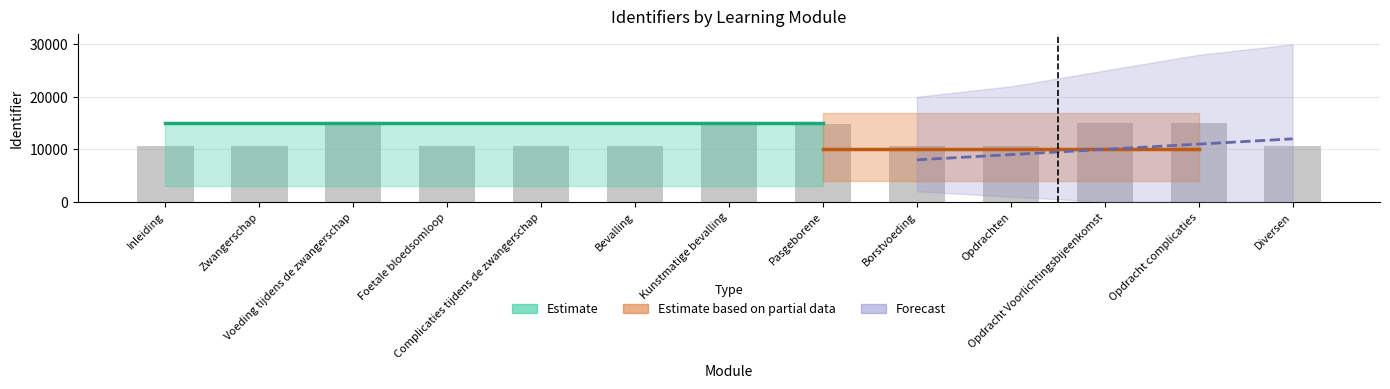

How many bars are there in total?

13